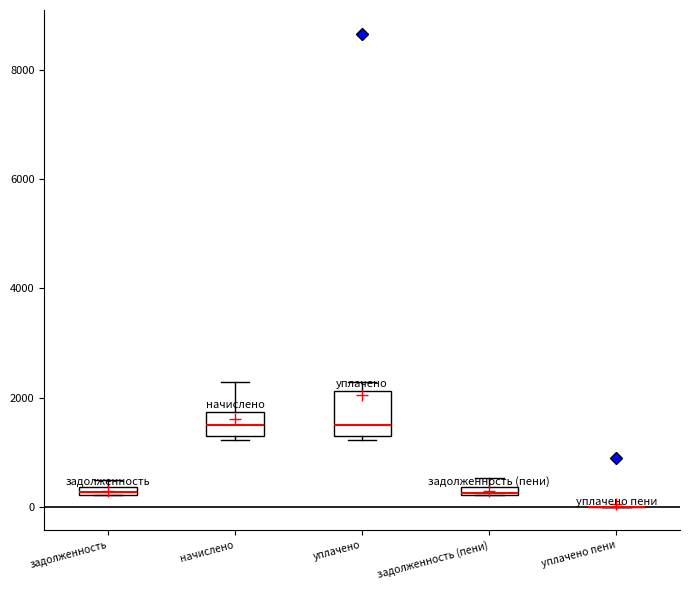

Which box is the tallest, from its lower edge to its upper edge?

уплачено